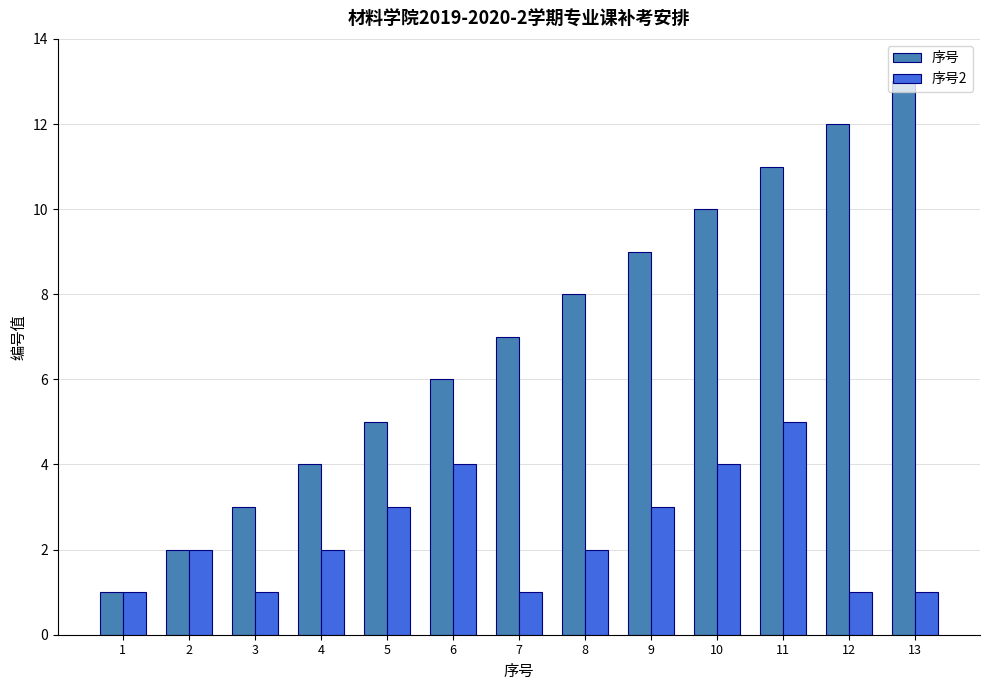

Which series changed the most between 1 and 4?

序号